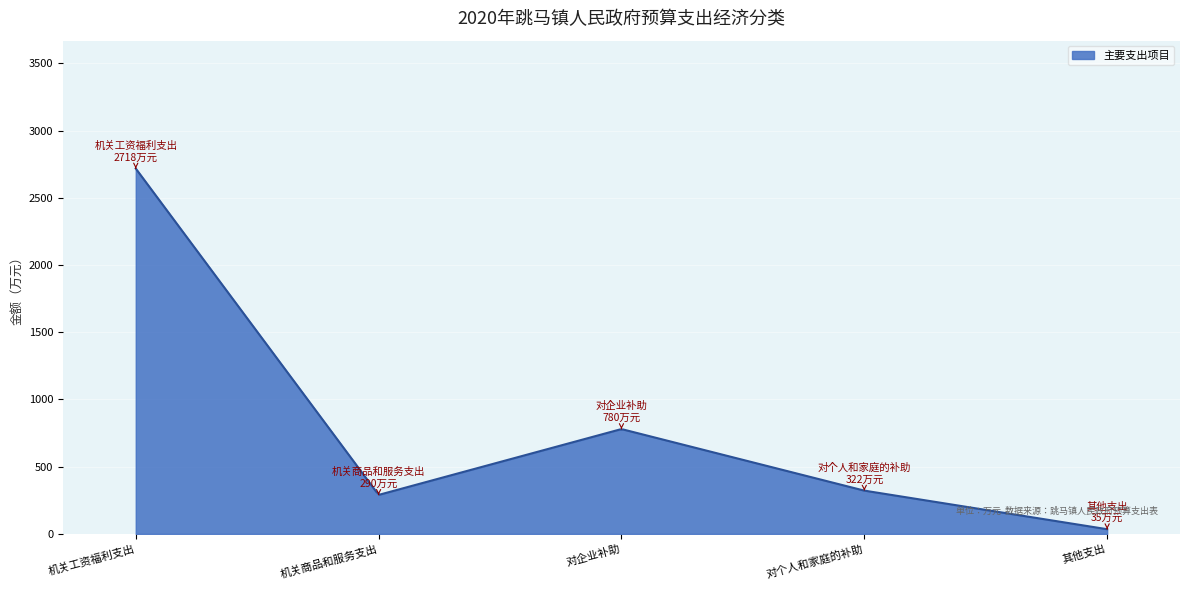

What is the smallest value displayed?

35.0